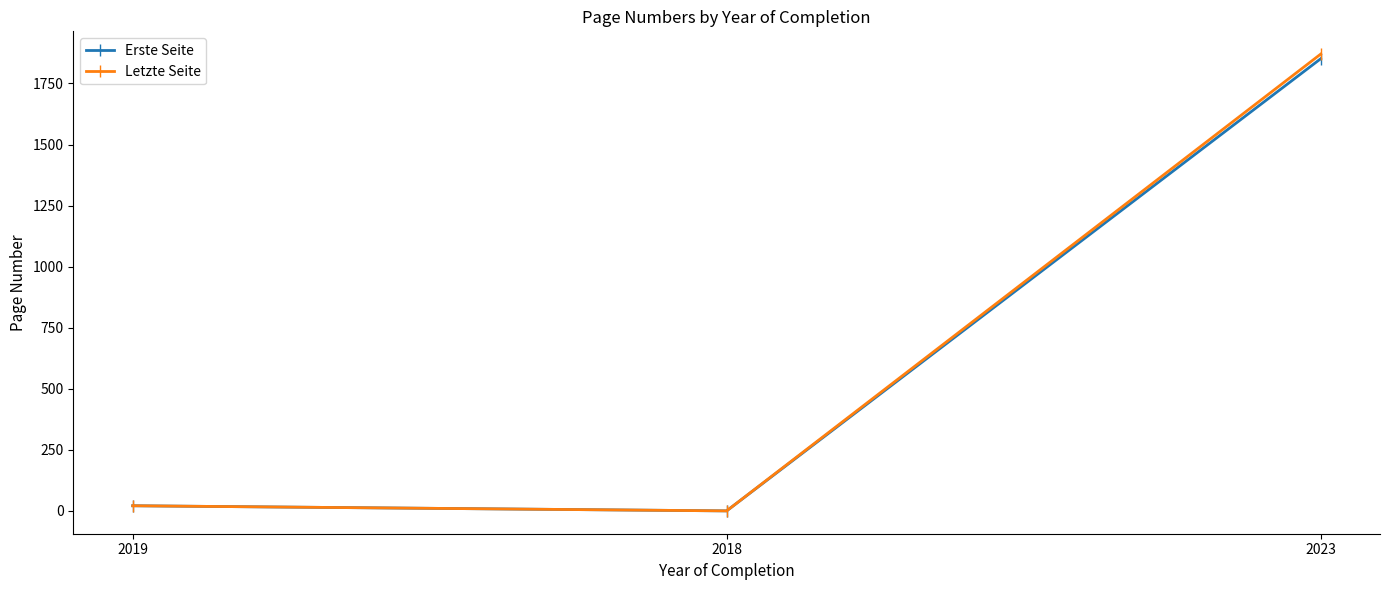

Is this an area chart (filled region under the line)?

No